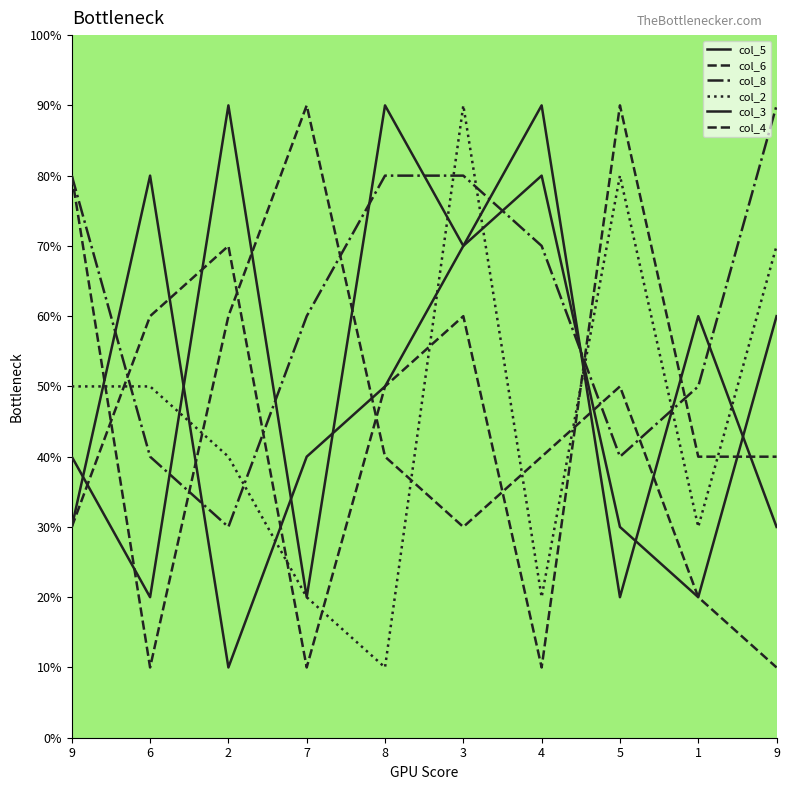

Is this an area chart (filled region under the line)?

No